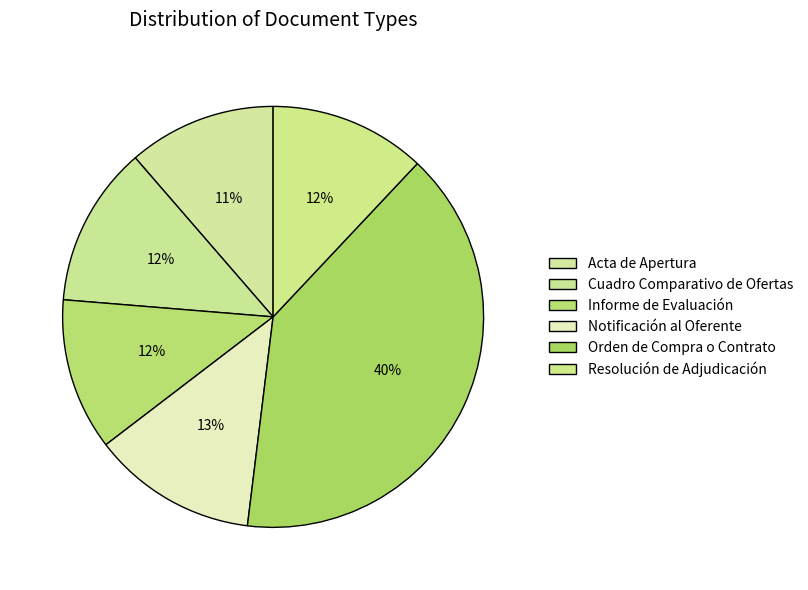

Does any single category account for the majority?

No